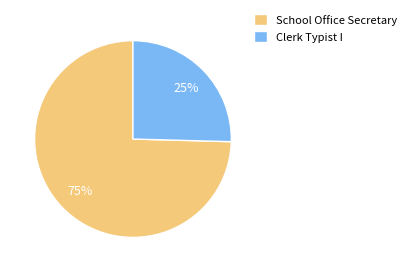

Do Clerk Typist I and School Office Secretary together represent more than half of the pie?

Yes